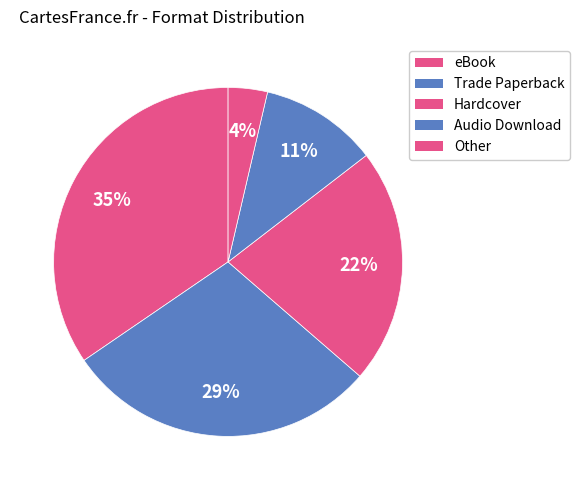

Combined, what portion of the pie is Trade Paperback and Hardcover?

50.9%